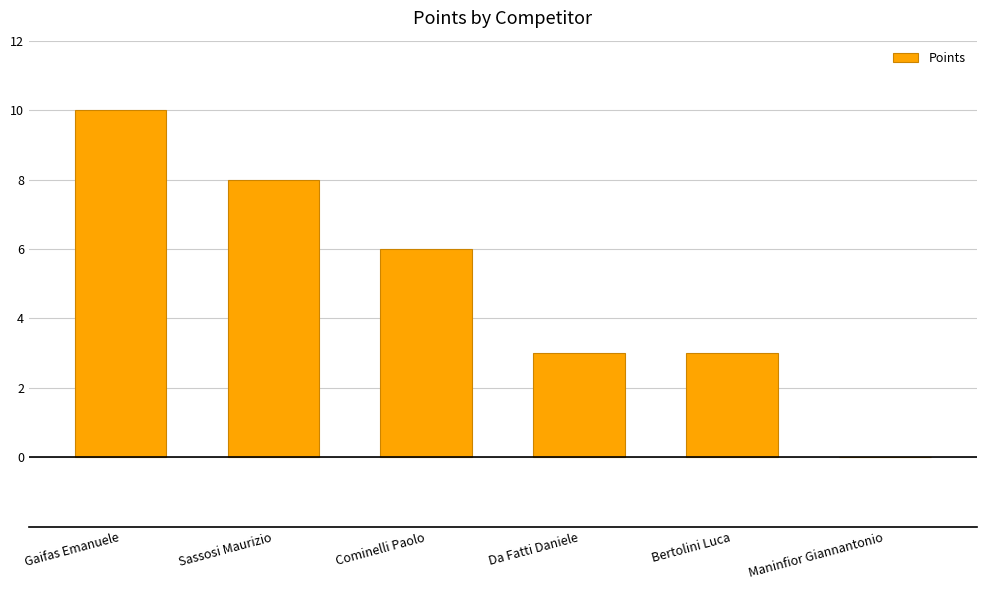

The value at Sassosi Maurizio is 8. True or false?

True